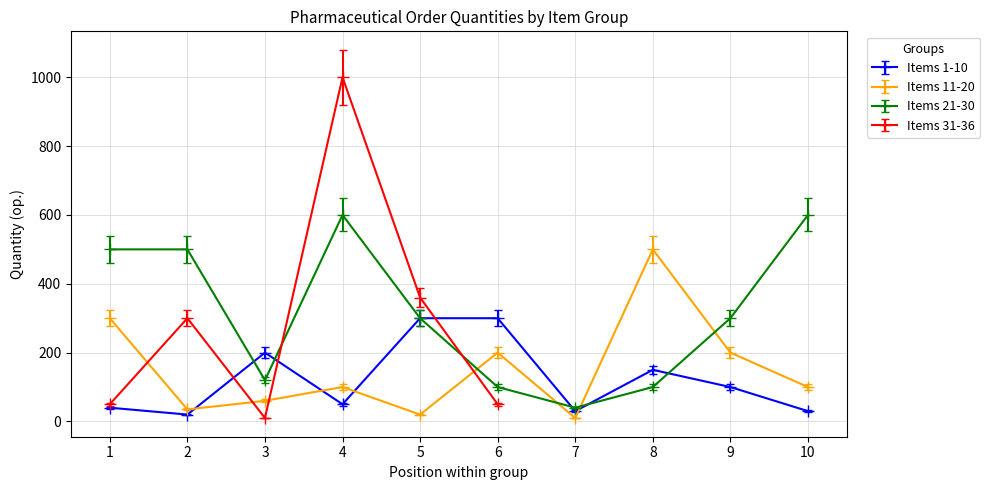

True or false: Items 21-30 has more than 0 interior local peaks.

True